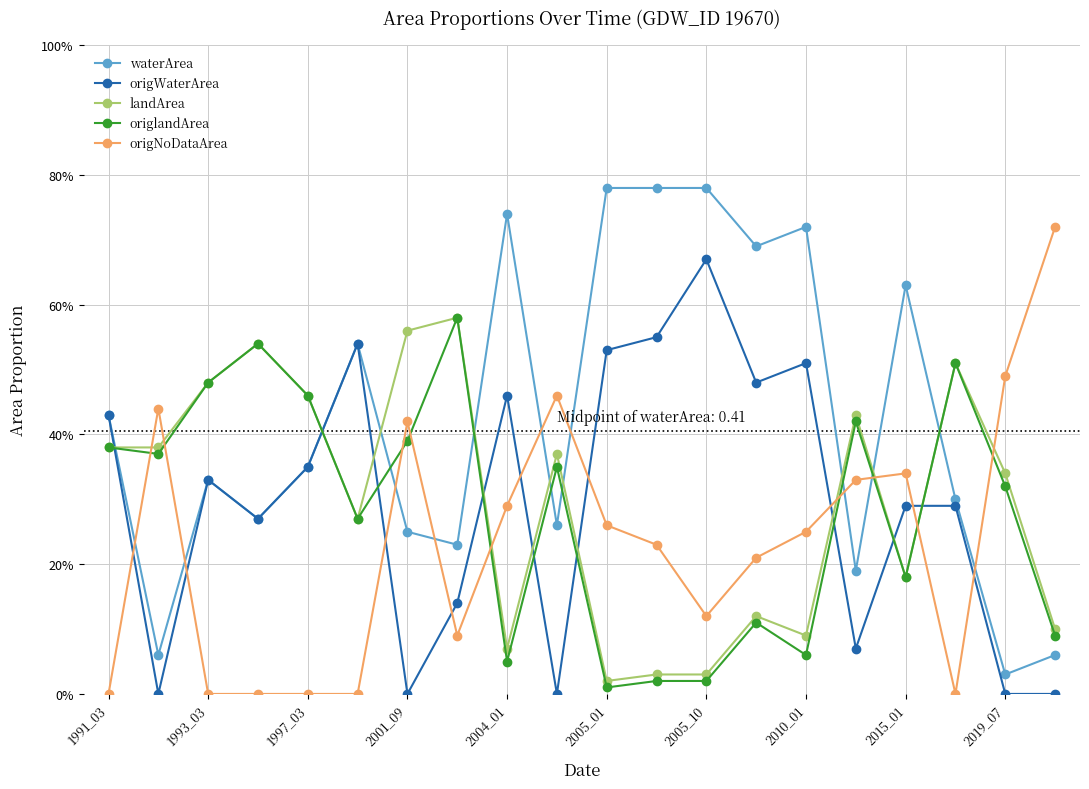

Is this an area chart (filled region under the line)?

No